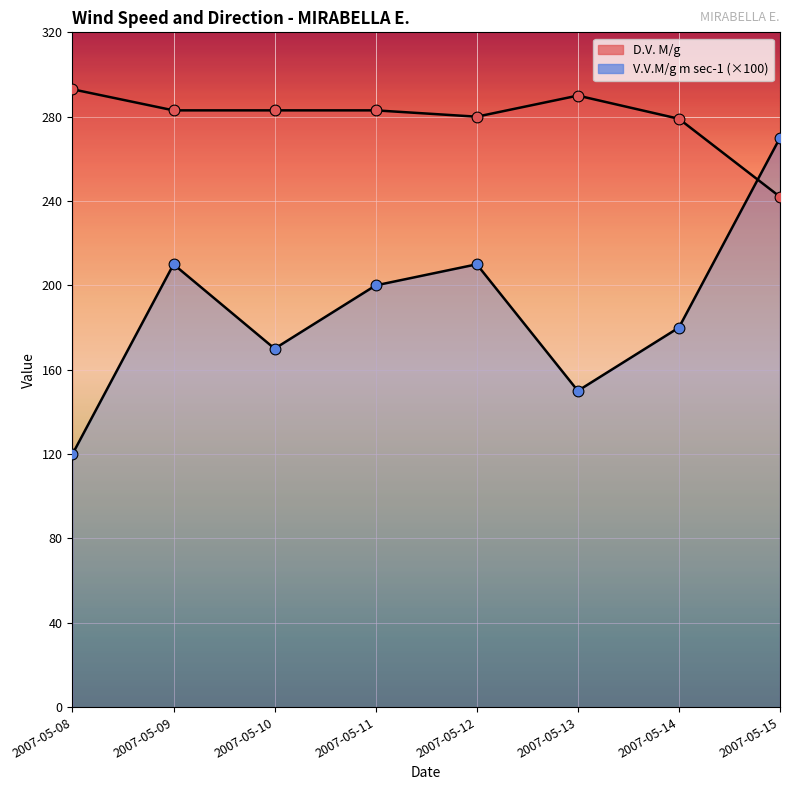

Which series has the largest Y range (max minus min)?

V.V.M/g m sec-1